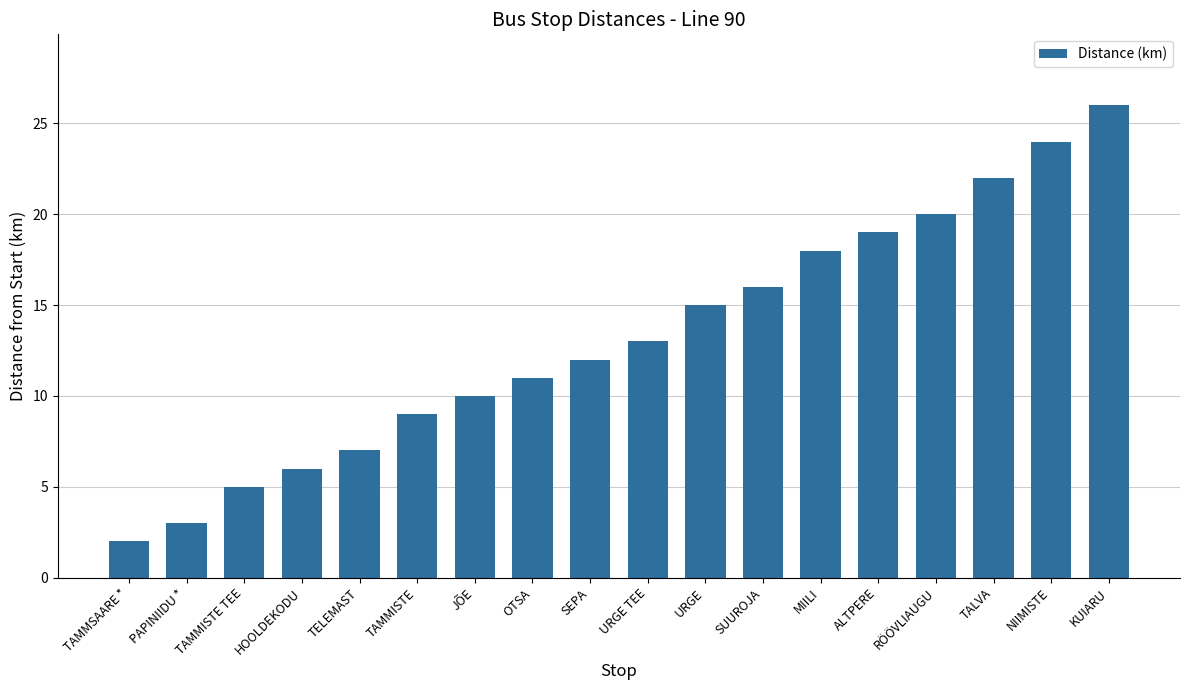

What is the minimum value shown in the chart?

2